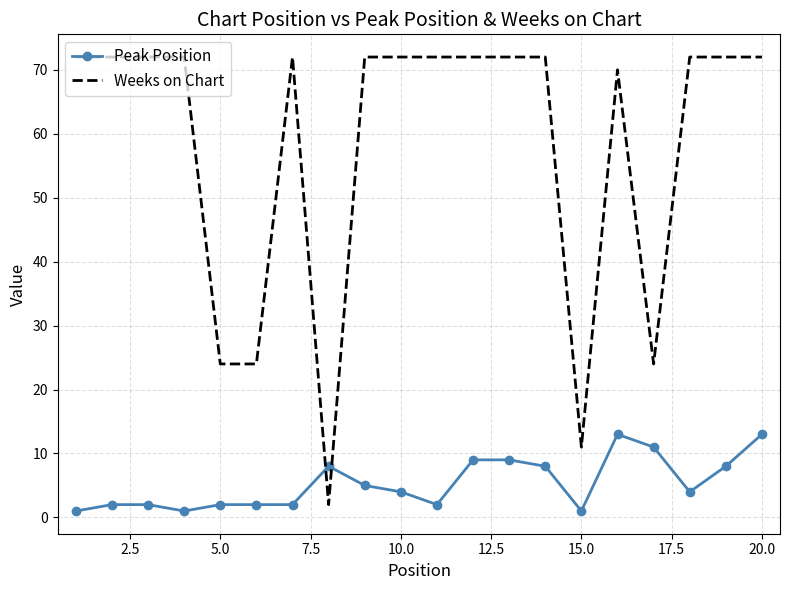

After their last crossing, which series has the higher values: Weeks on Chart or Peak Position?

Weeks on Chart